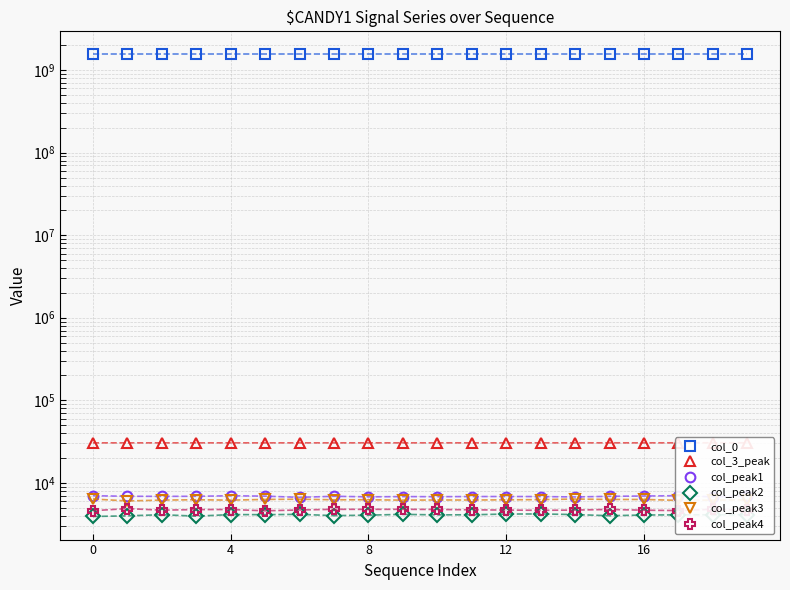

What is the label of the 2nd point from the right?

18